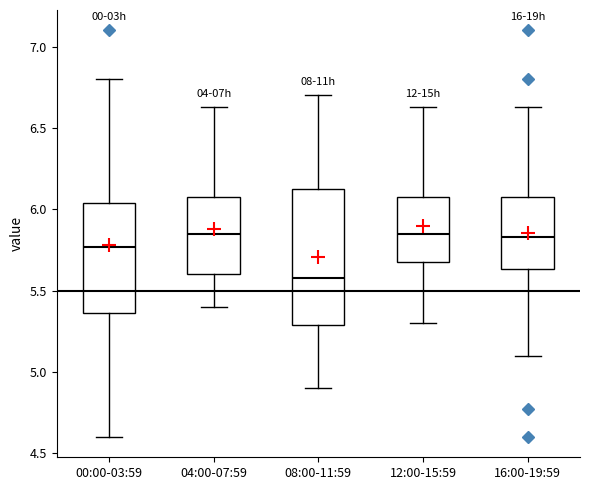

Reading left to right, transcribe this box plot: for each box, give where its median line is, the range the box spans, and where its two whiskers end, as read against the y-axis. The values are not printed on the chart, so give them approximately, as read against the axis.

00:00-03:59: median 5.75, box 5.35 to 6.05, whiskers 4.60 to 6.80
04:00-07:59: median 5.85, box 5.60 to 6.10, whiskers 5.40 to 6.65
08:00-11:59: median 5.60, box 5.30 to 6.15, whiskers 4.90 to 6.70
12:00-15:59: median 5.85, box 5.70 to 6.10, whiskers 5.30 to 6.65
16:00-19:59: median 5.85, box 5.65 to 6.10, whiskers 5.10 to 6.65